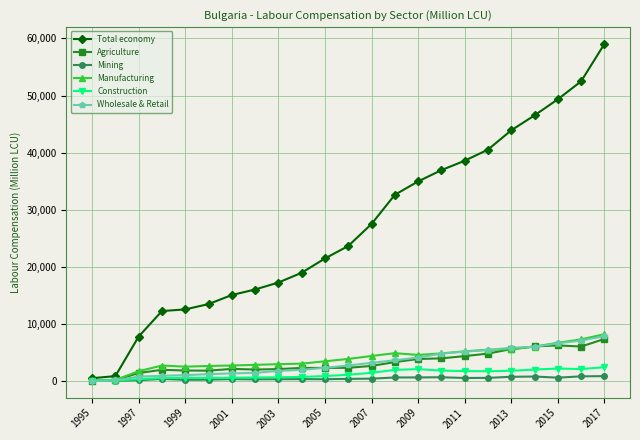

Is this an area chart (filled region under the line)?

No